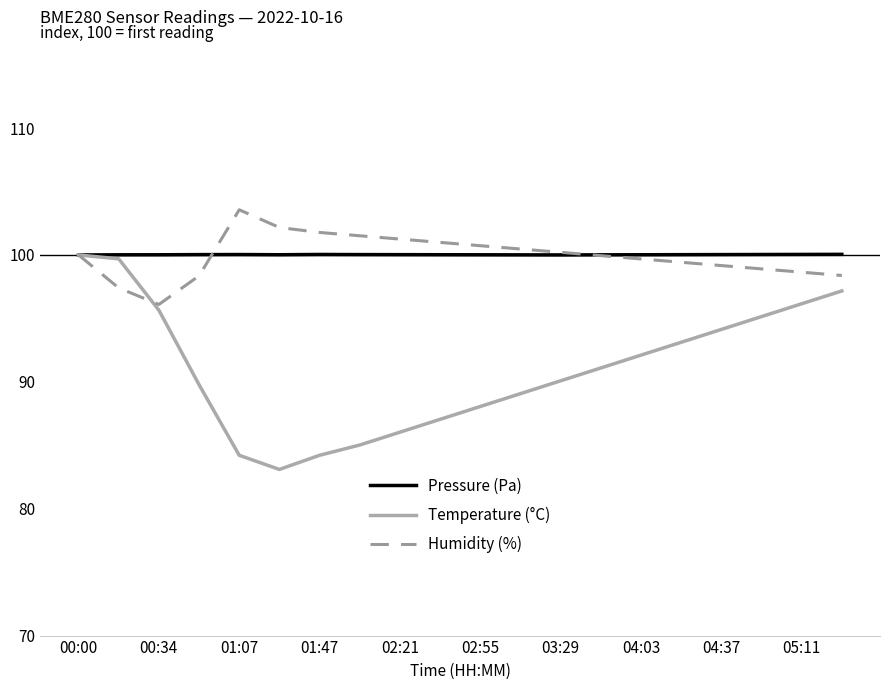

What is the lowest value of the Humidity (%) series?

96.1